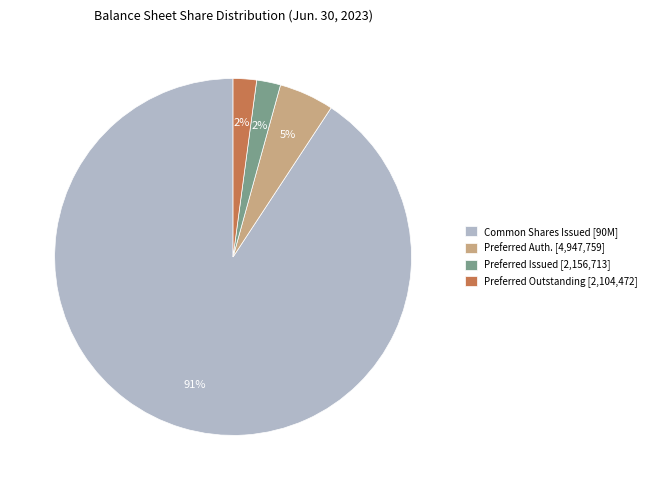

Do Common Shares Issued [90M] and Preferred Outstanding [2,104,472] together represent more than half of the pie?

Yes